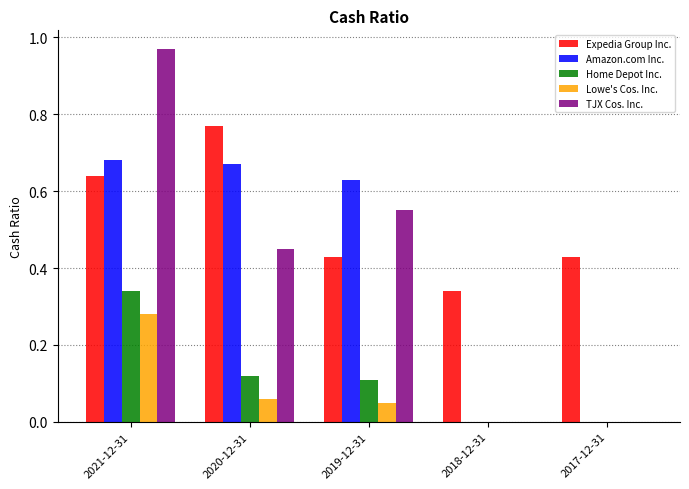

True or false: Lowe's Cos. Inc. has a value of 0.4 at 2021-12-31.

False